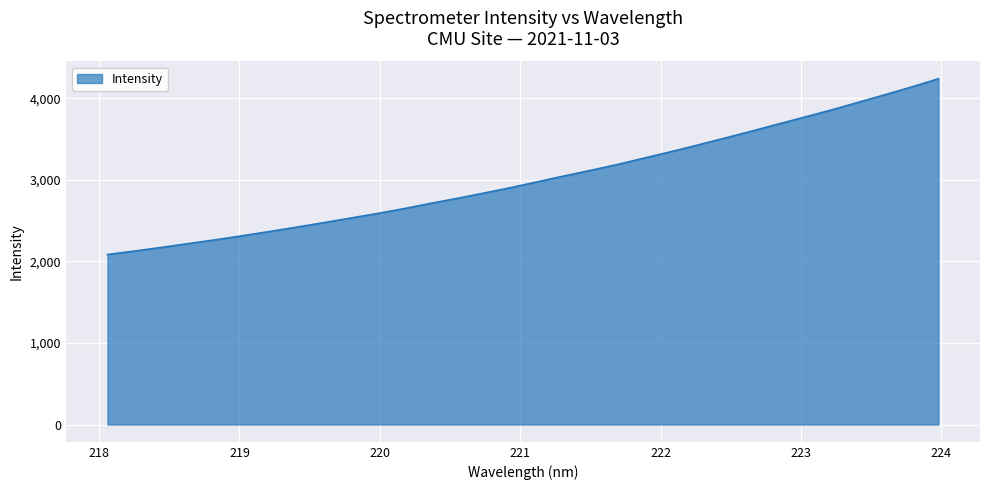

What is the smallest value displayed?

2084.0